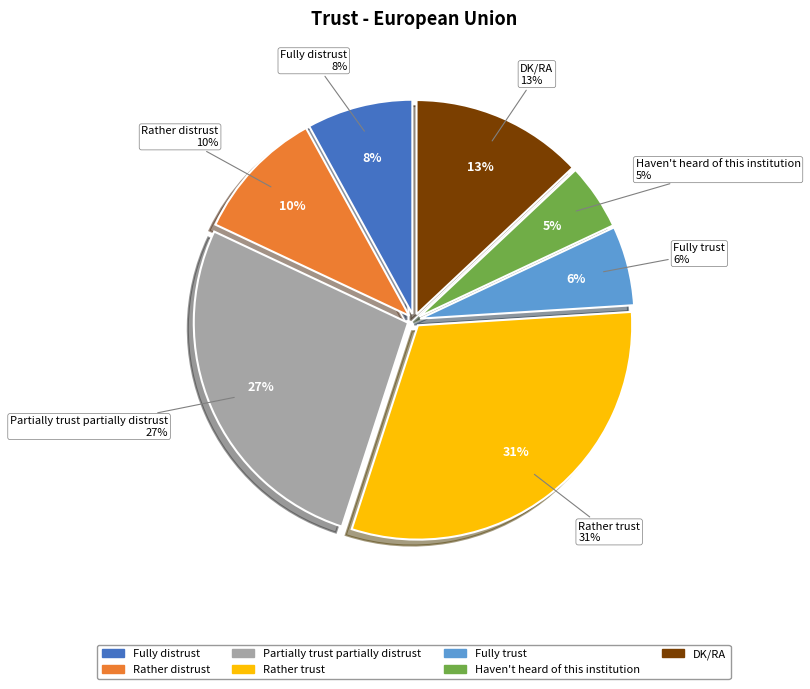

Between Rather trust and Partially trust partially distrust, which is larger?

Rather trust